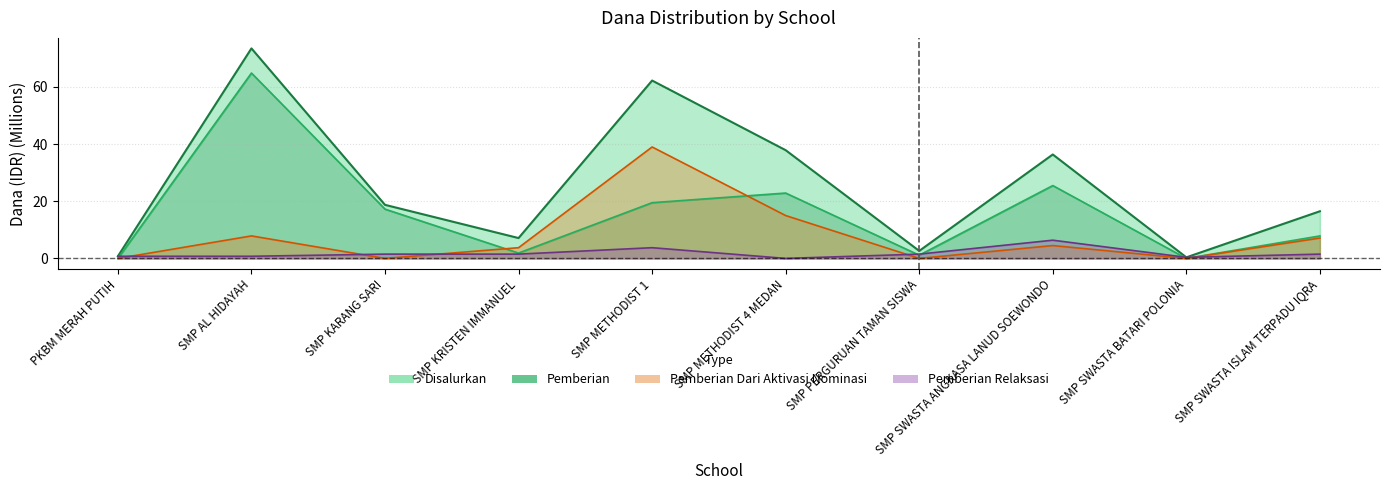

Which category has the lowest value in the Pemberian series?

PKBM MERAH PUTIH